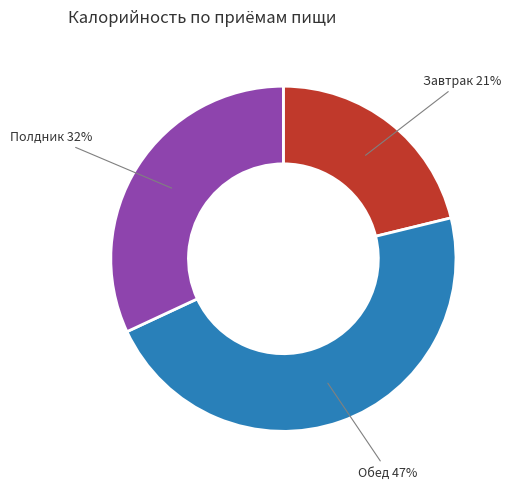

Approximately how many times larger is the value at Полдник compared to Завтрак?

1.5